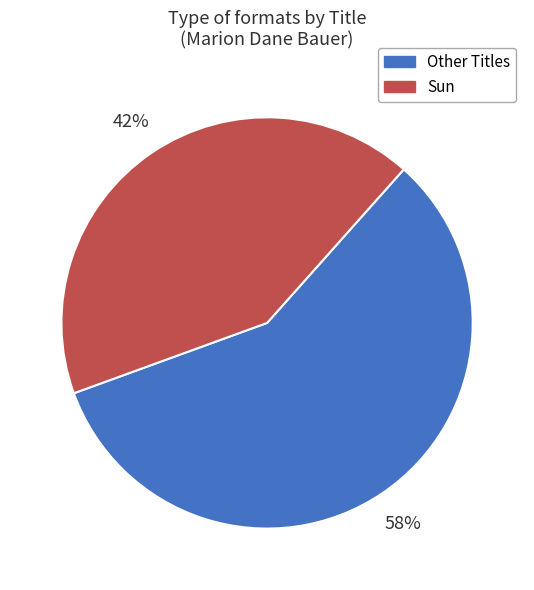

Is there any slice that represents more than half of the pie?

Yes